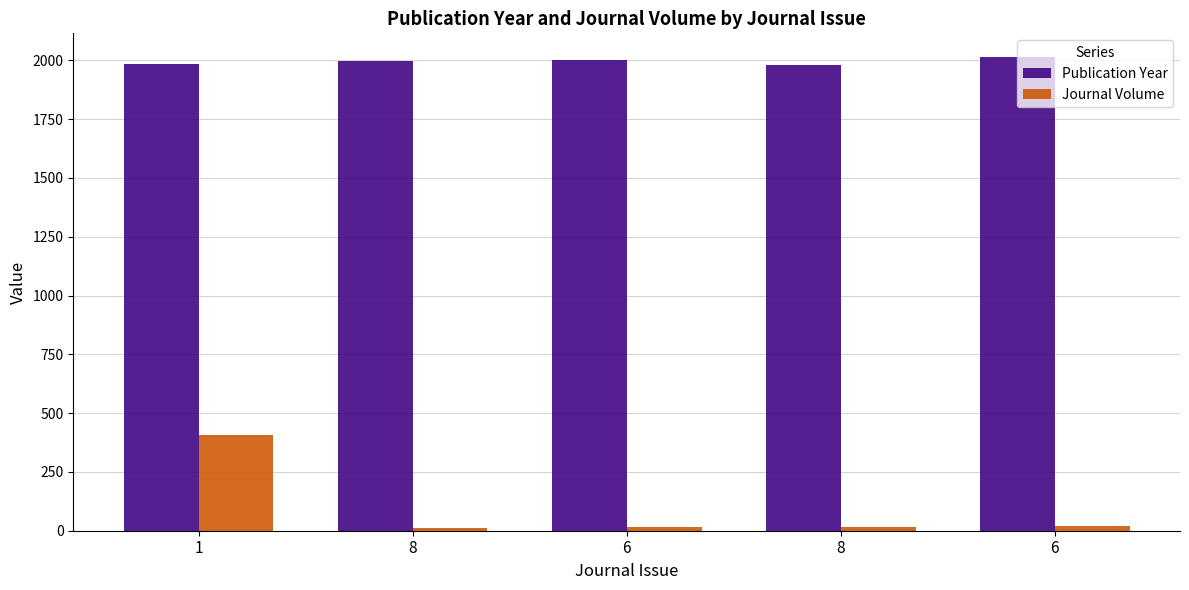

Where is Journal Volume nearest to the value 209?

6